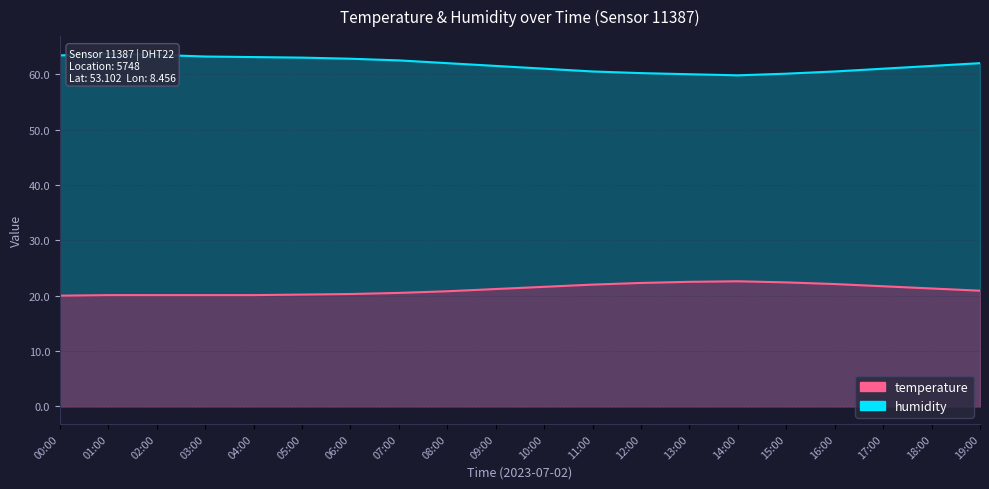

What is the average value of the humidity series?

61.8